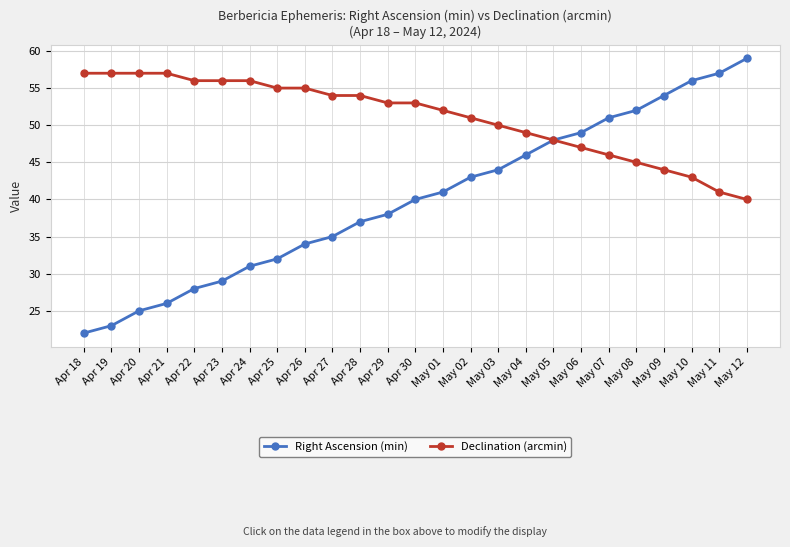

What position from the right is Apr 22?

21